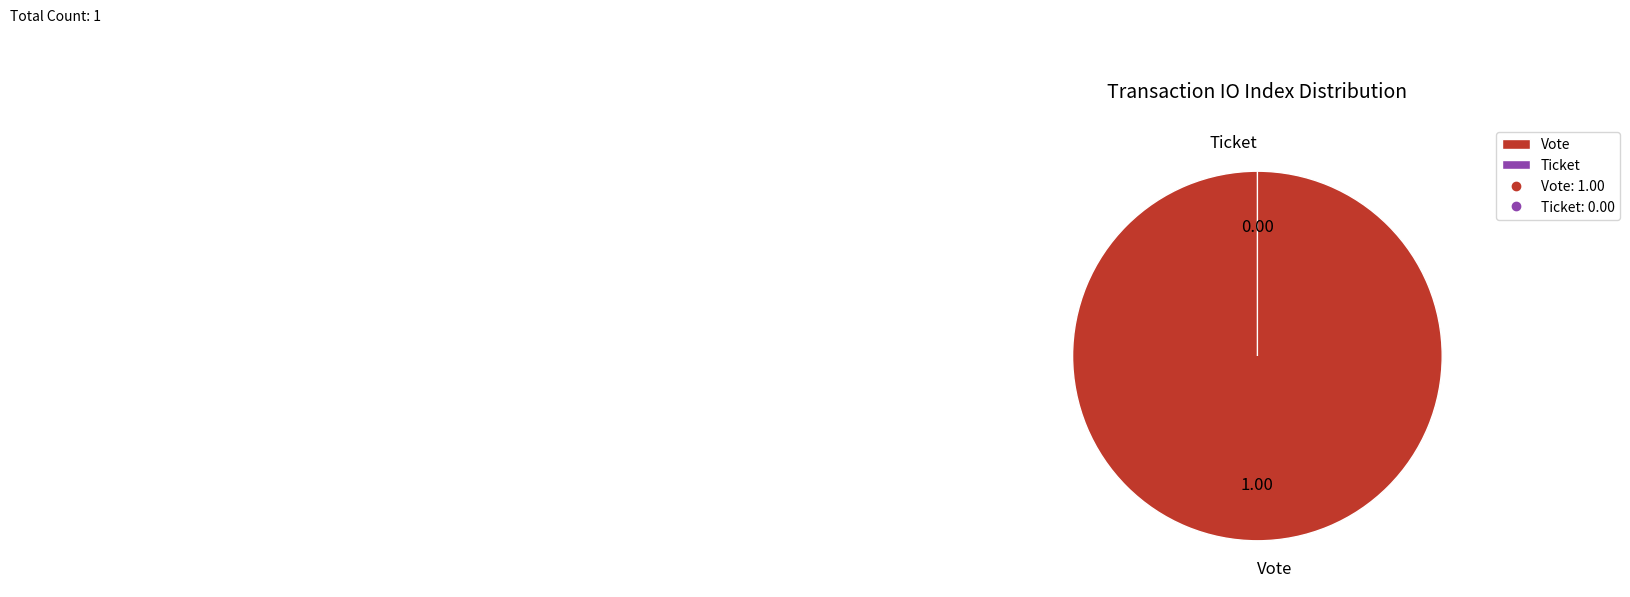

Count the number of slices in the pie.

2